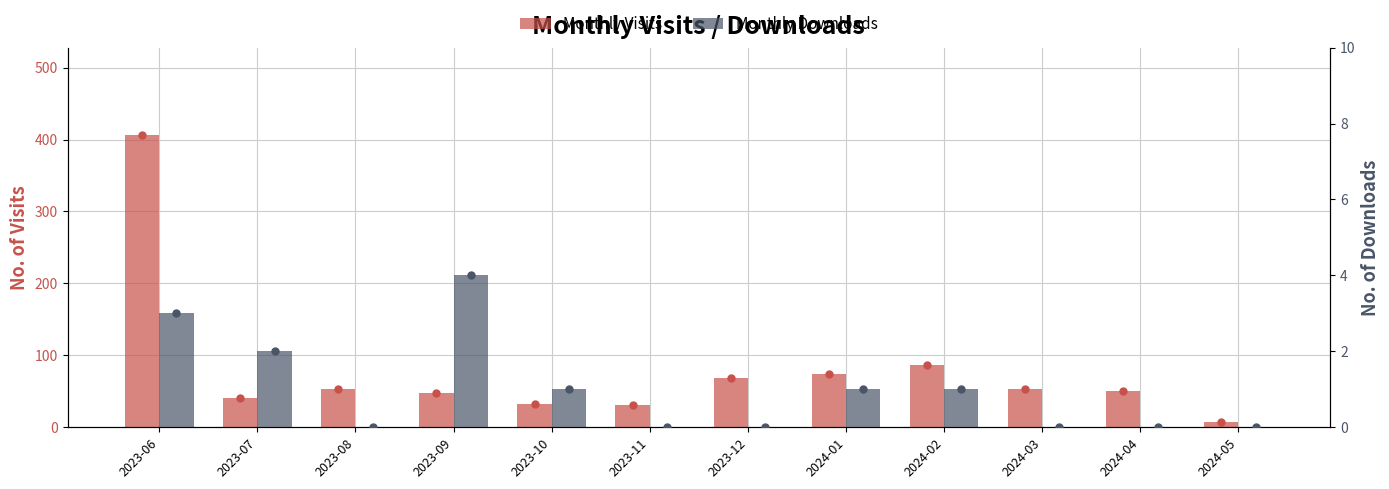

What is the value of the Monthly Visits bar at the 10th from the left?

53